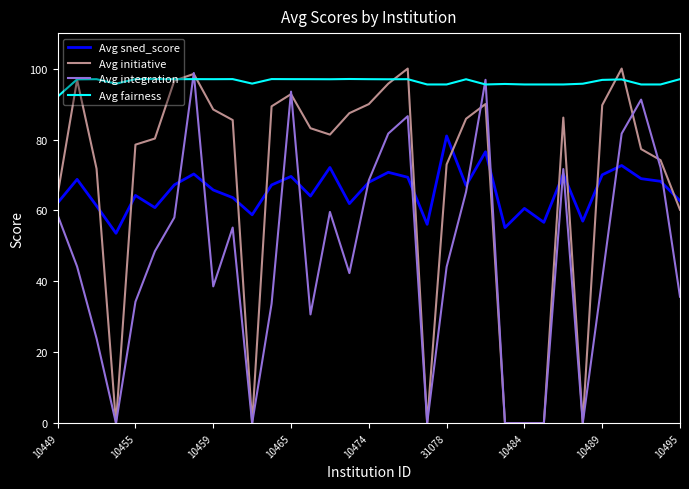

Which series has the largest total across all categories?

Avg fairness